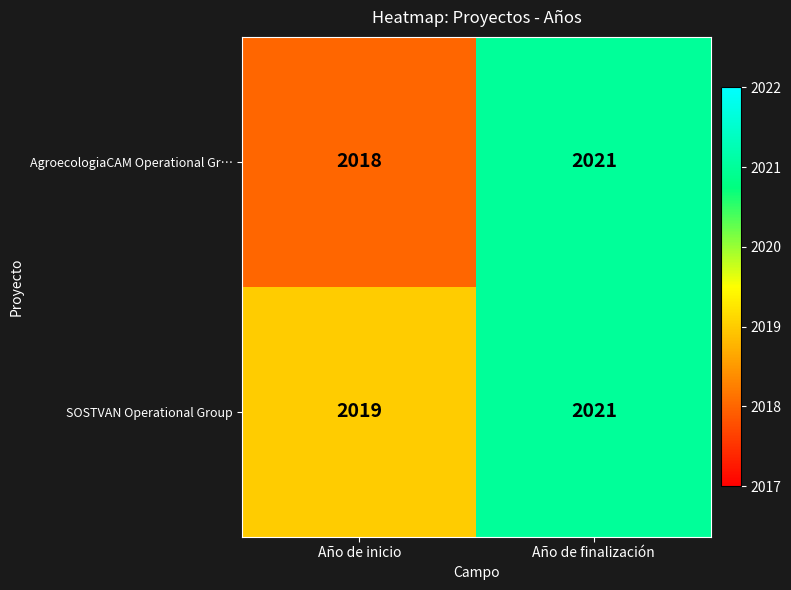

Between Año de inicio and Año de finalización, which series saw the biggest shift?

AgroecologiaCAM Operational Gr…